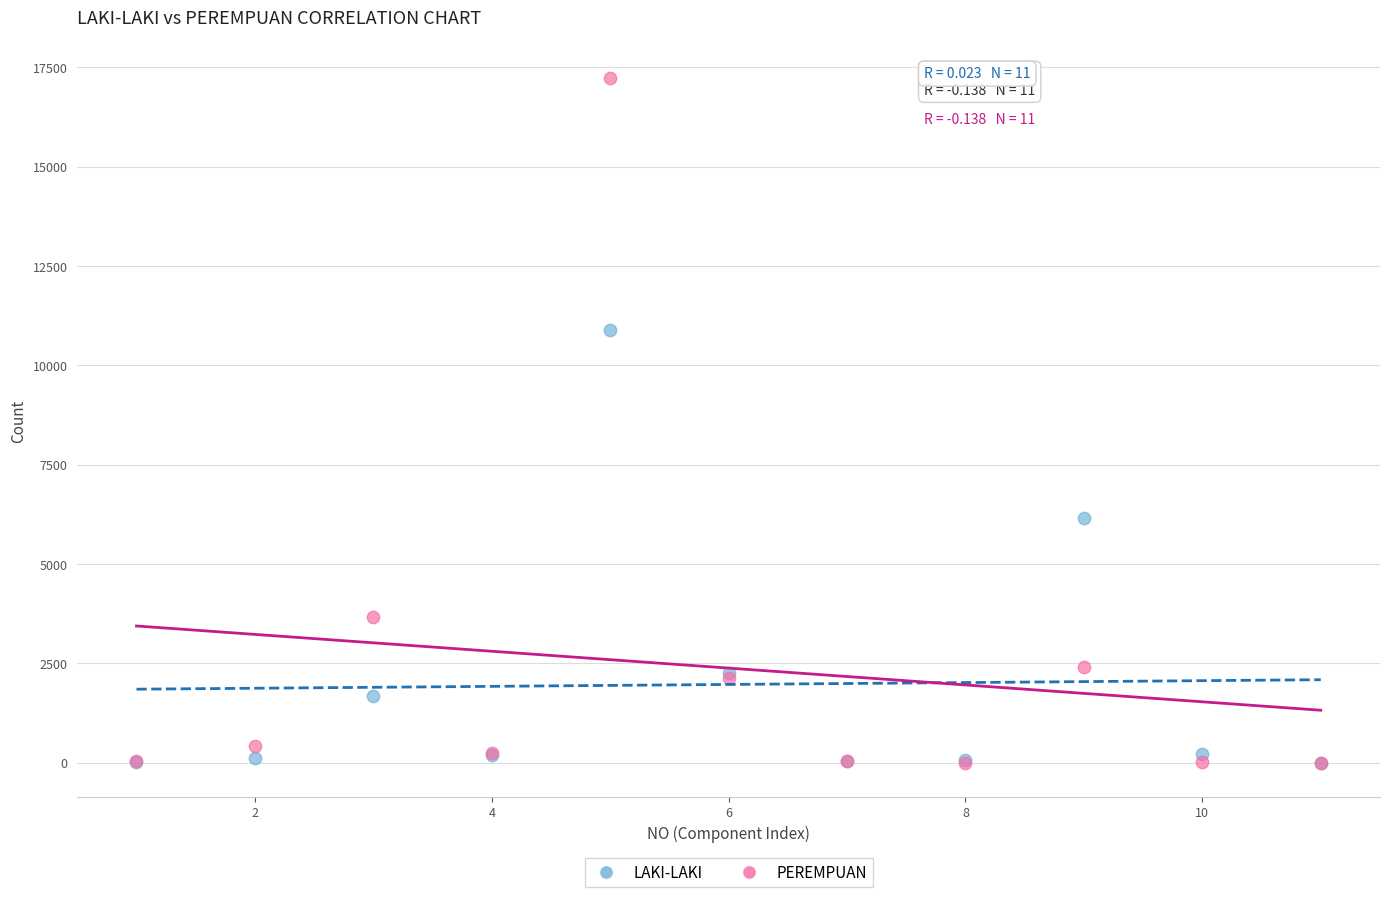

In the LAKI-LAKI series, what Y value is closest to 5443?

6168